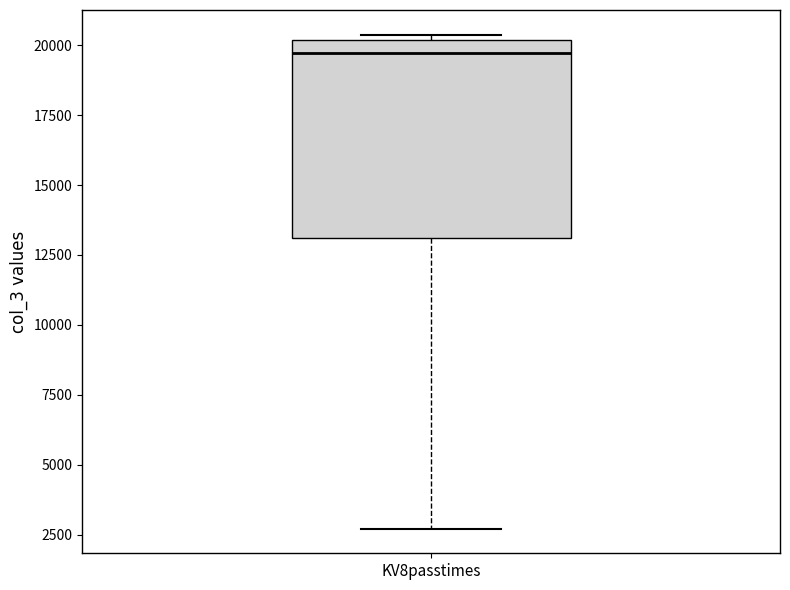

Transcribe this box plot: give where the median line is, the range the box spans, and where the two whiskers end, as read against the y-axis. The values are not printed on the chart, so give them approximately, as read against the axis.

median 19500, box 13000 to 20000, whiskers 2500 to 20500